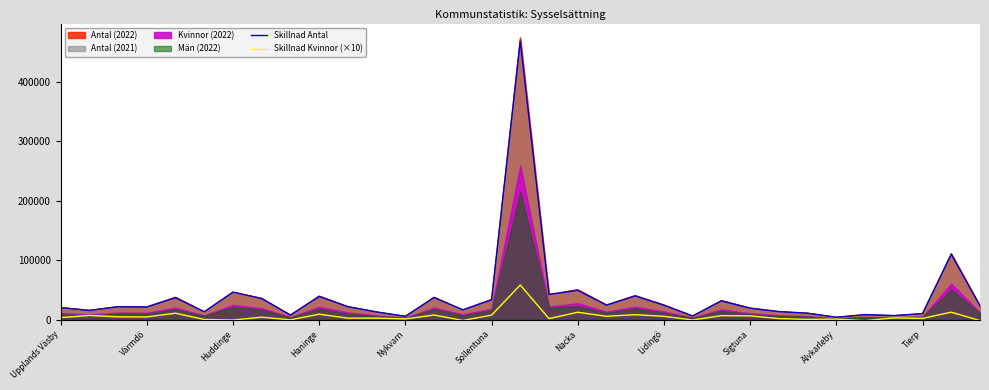

Which category has the highest value across all series?

16